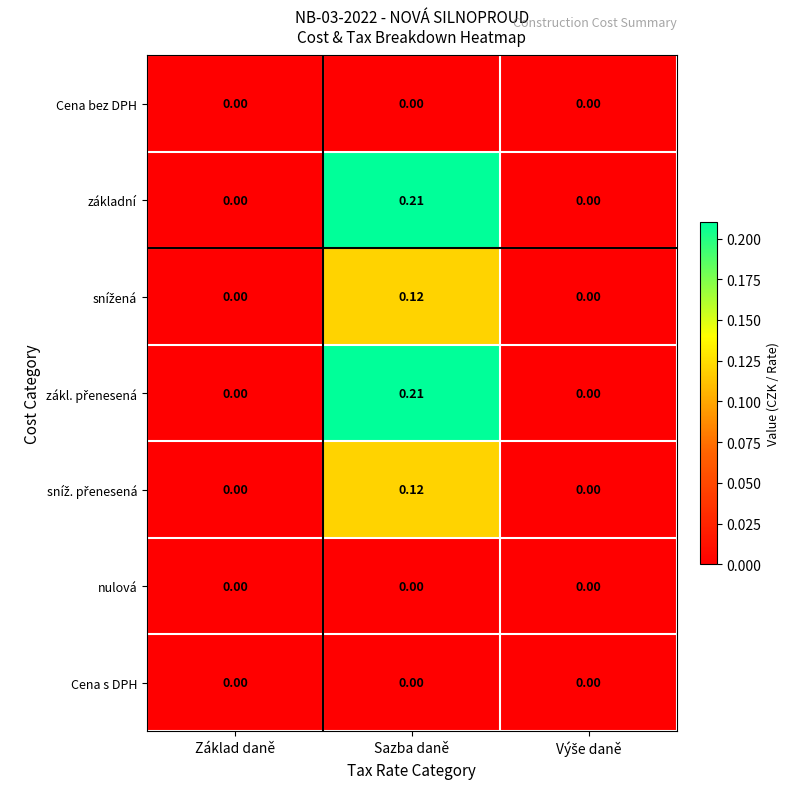

At which category is the sum across all series the highest?

Sazba daně